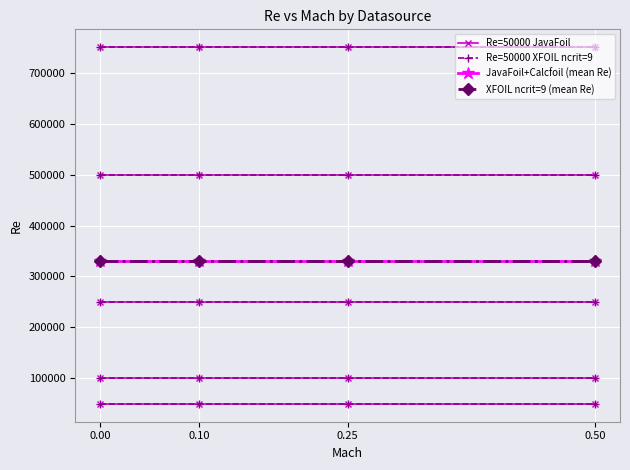

What is the value of the JavaFoil+Calcfoil (mean Re) point at the 4th from the left?

330000